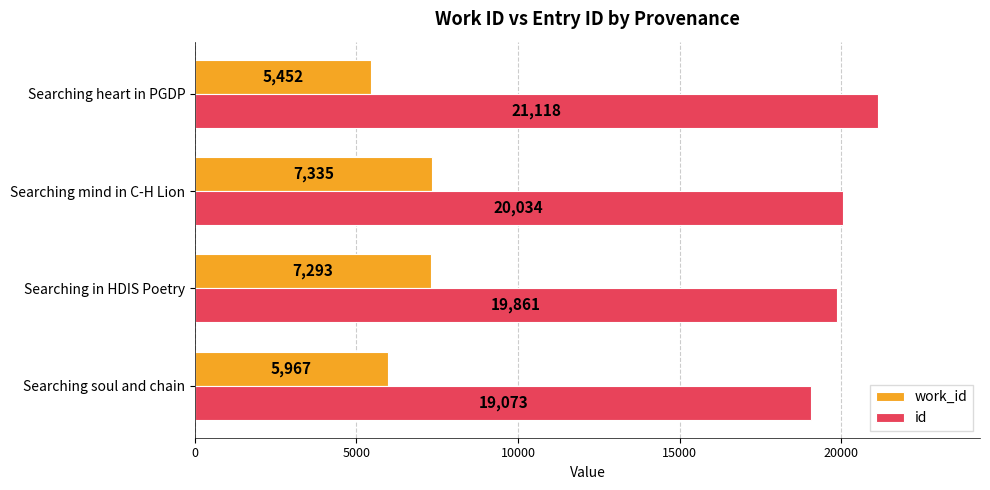

How many data points does each series have?

4